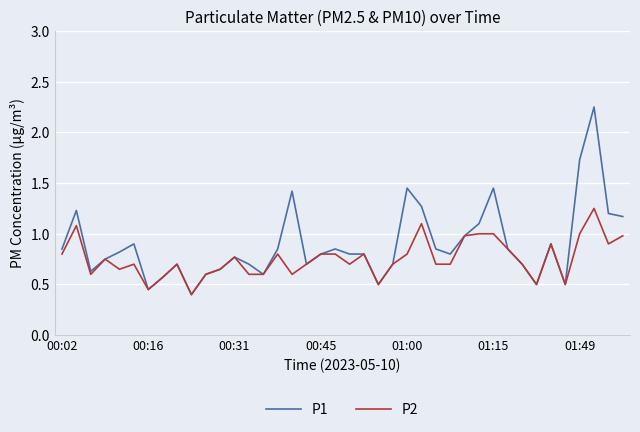

Which series has the widest spread of values?

P1